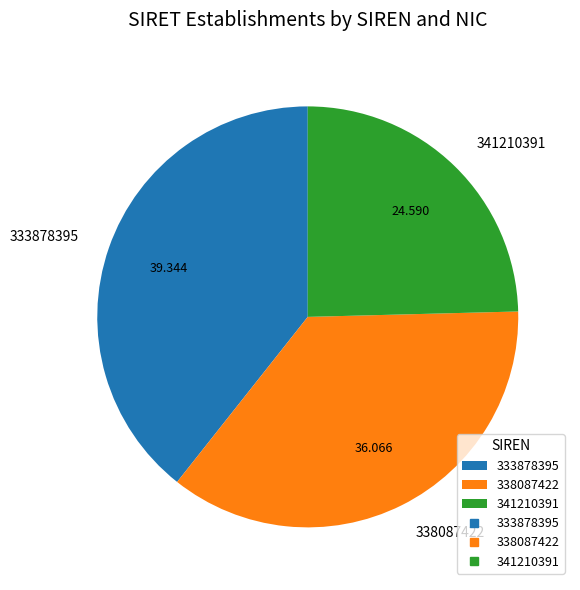

Is the sum of 338087422 and 333878395 greater than half?

Yes